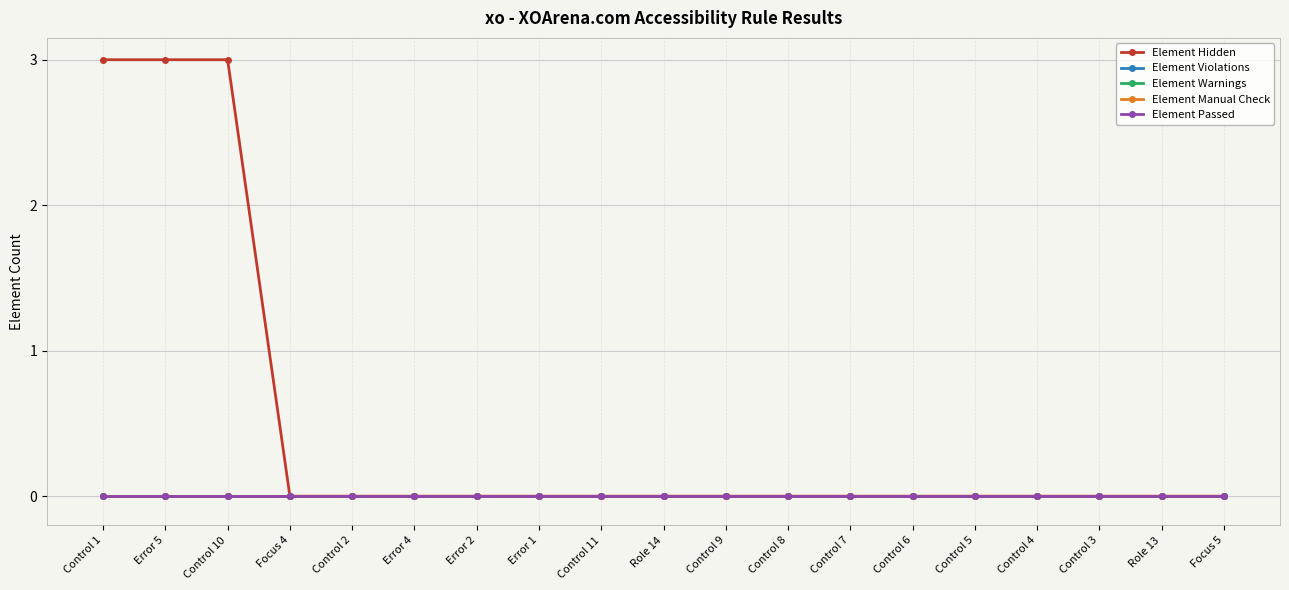

Is this an area chart (filled region under the line)?

No